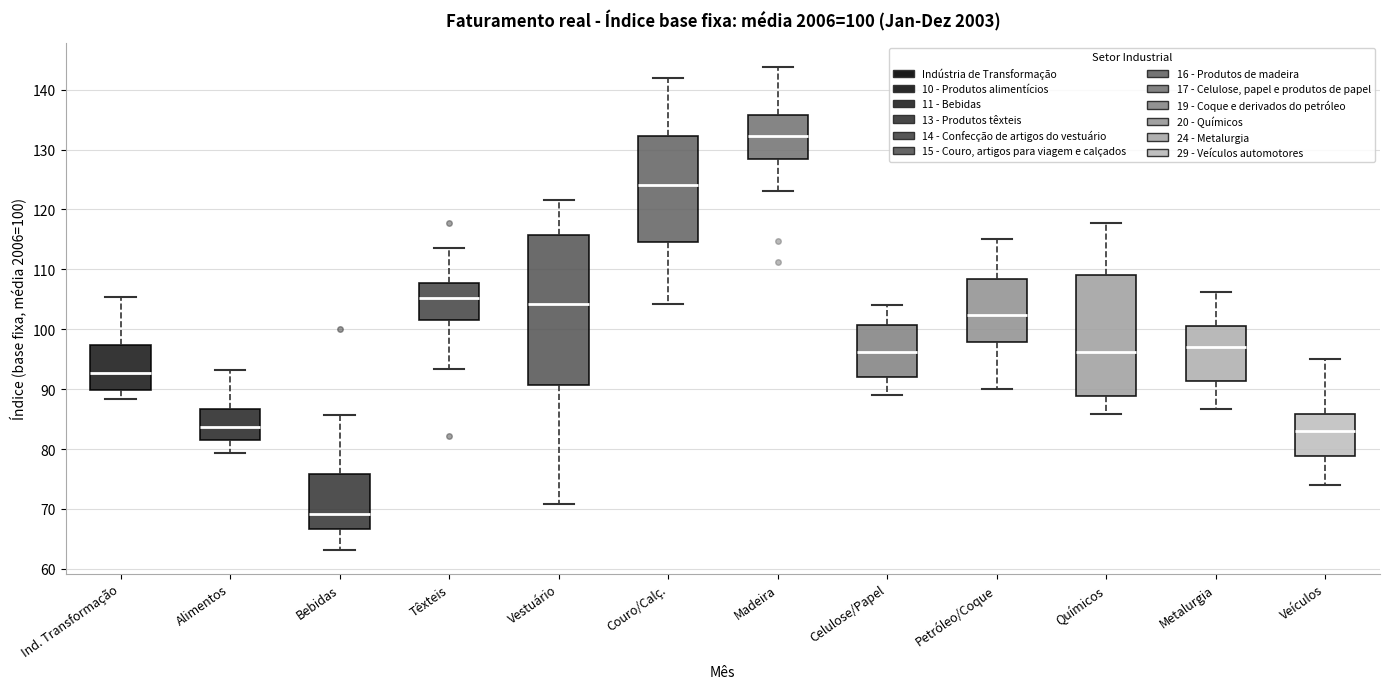

Comparing the boxes themselves (not the whiskers), which one is the tallest?

Vestuário